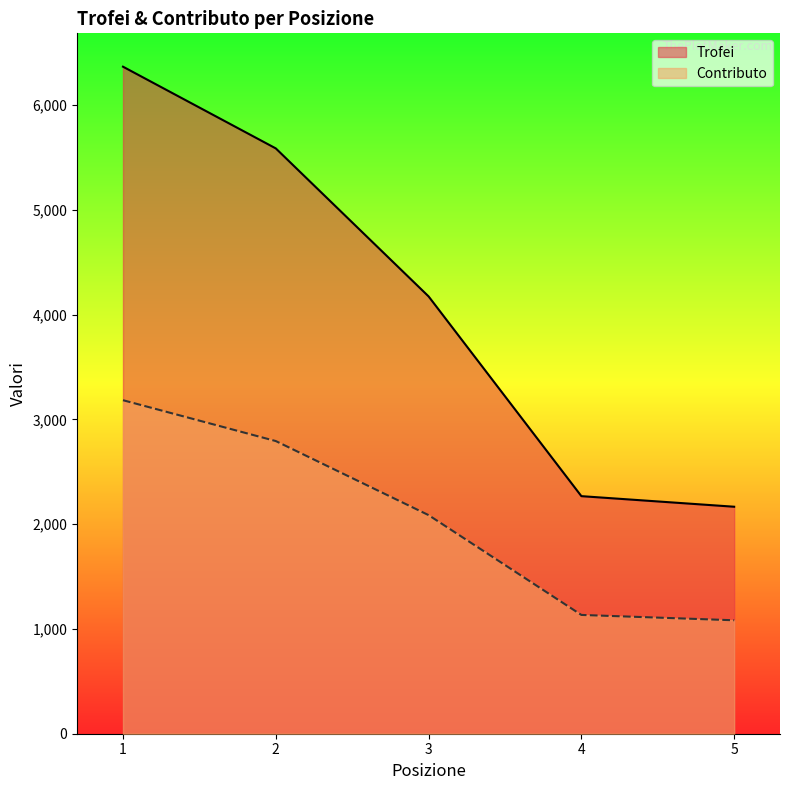

Where is Contributo nearest to the value 2133?

3